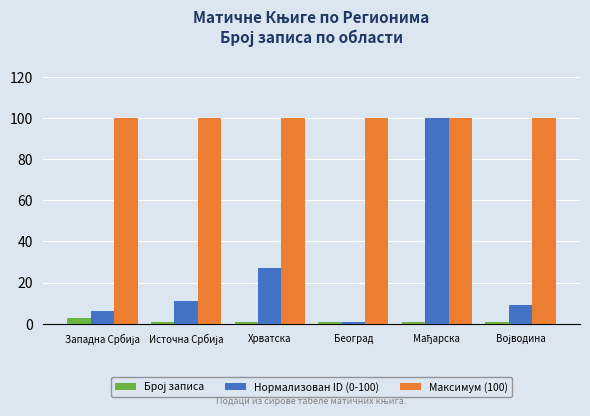

Is it true that Максимум (100) equals 100 at Хрватска?

True